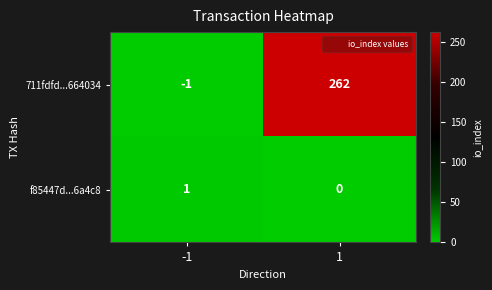

What is the difference between the highest and lowest values at 1?

262